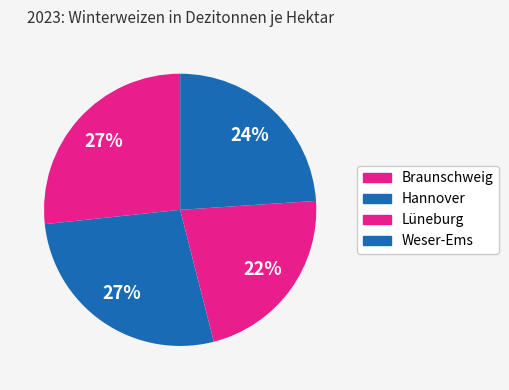

To the nearest percent, what is the average slice percentage?

25%